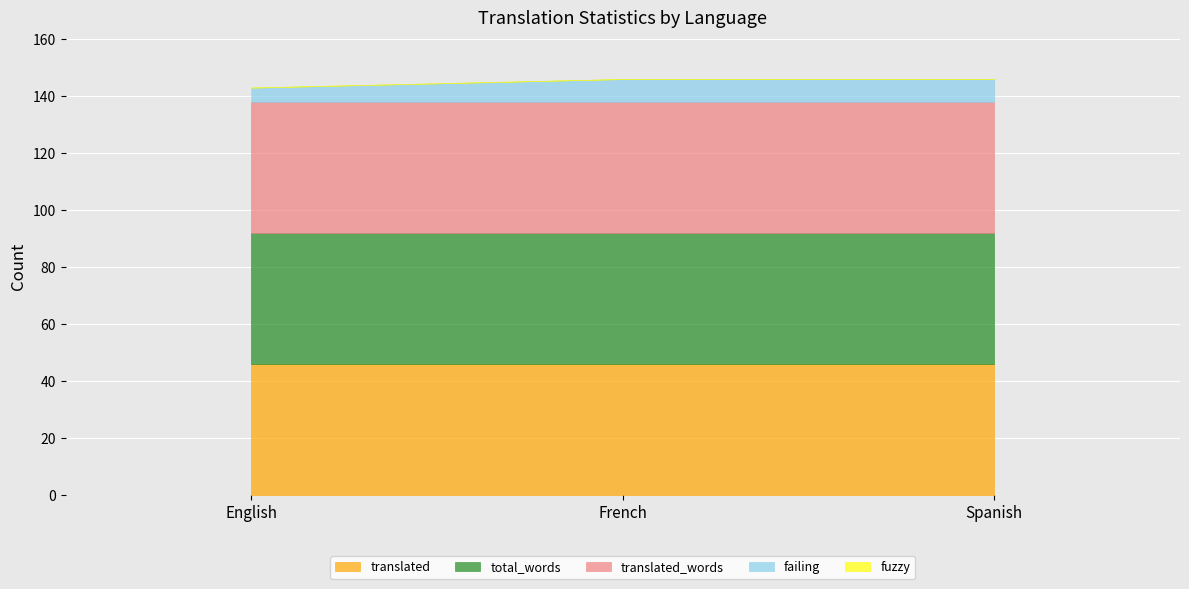

What is the label of the 3rd point from the right?

English